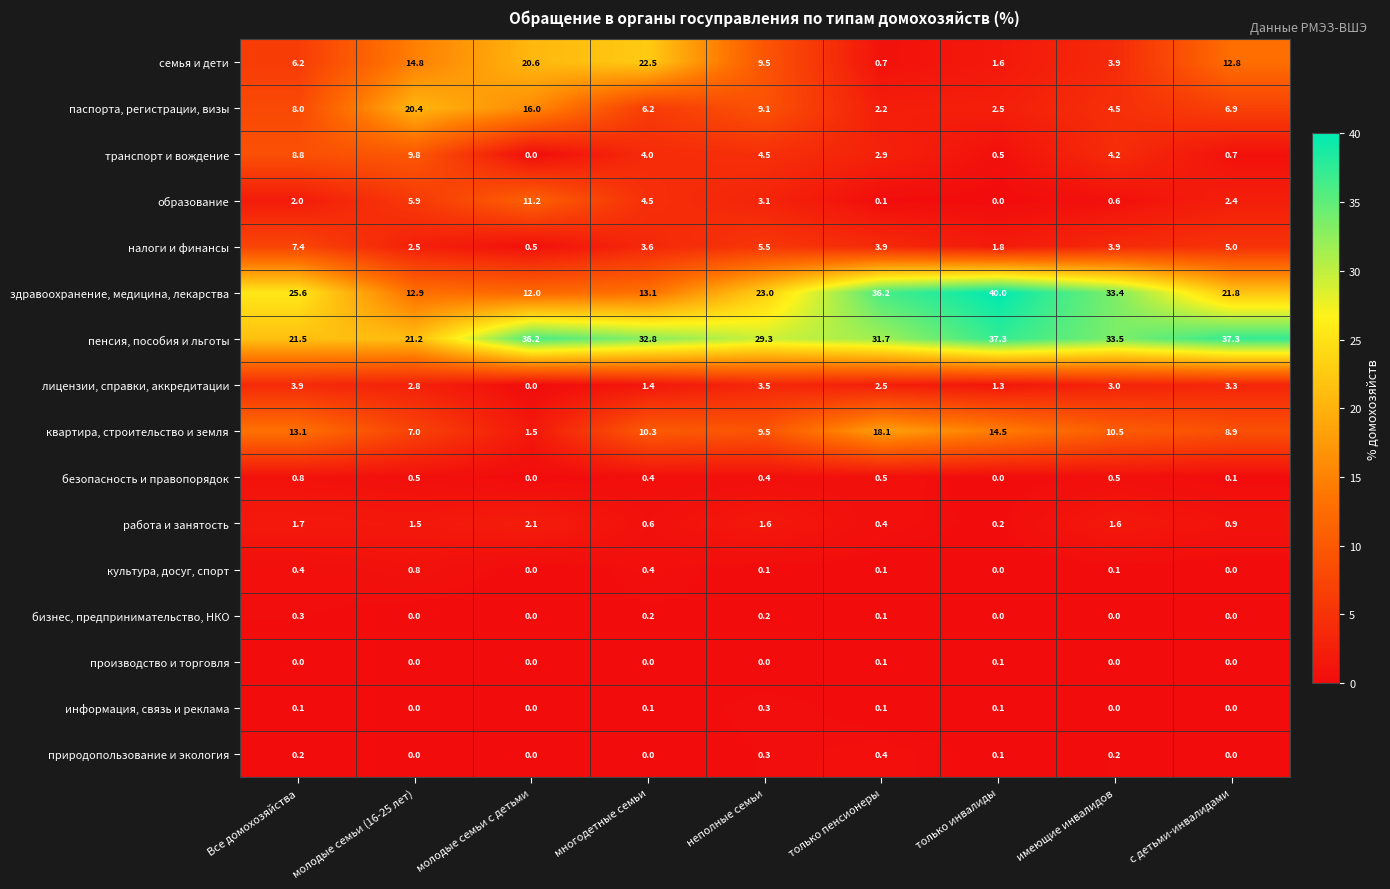

Which series has the widest spread of values?

здравоохранение, медицина, лекарства